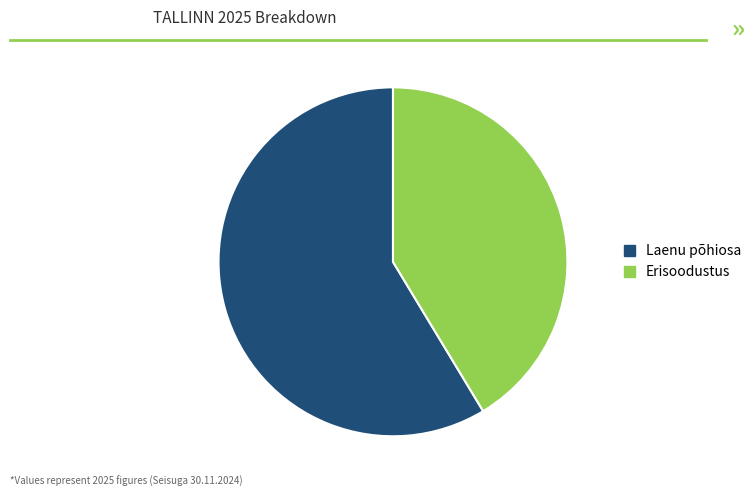

Count the number of slices in the pie.

2